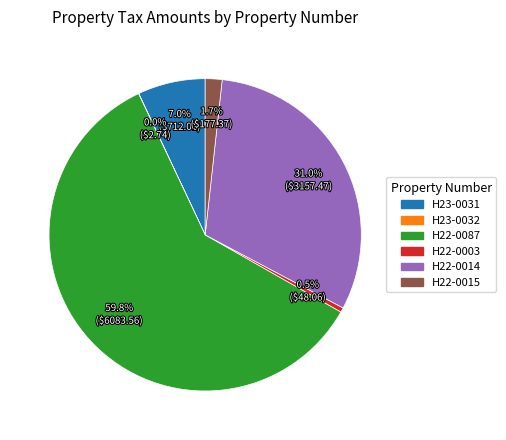

Does any single category account for the majority?

Yes